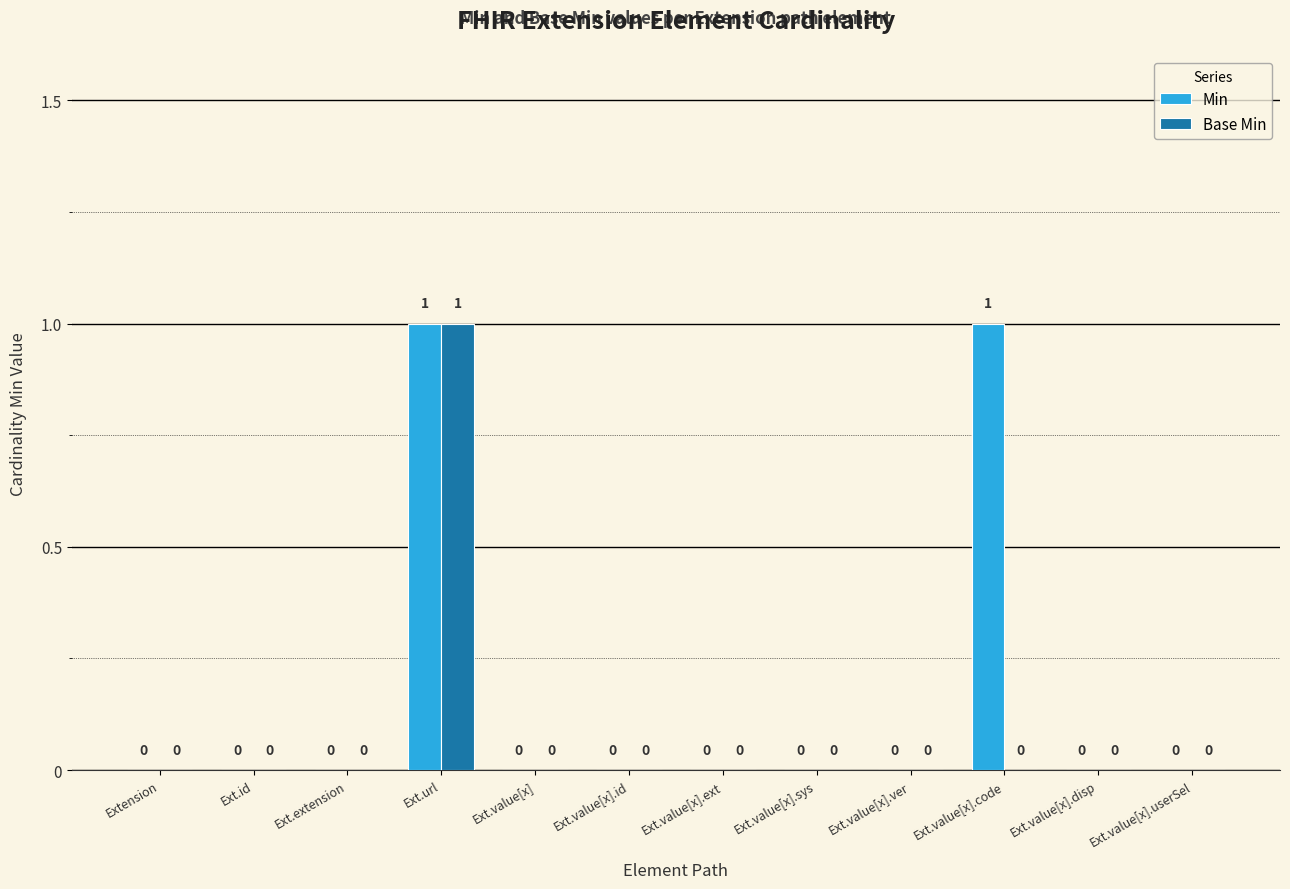

What are all the series names shown in the legend?

Min, Base Min